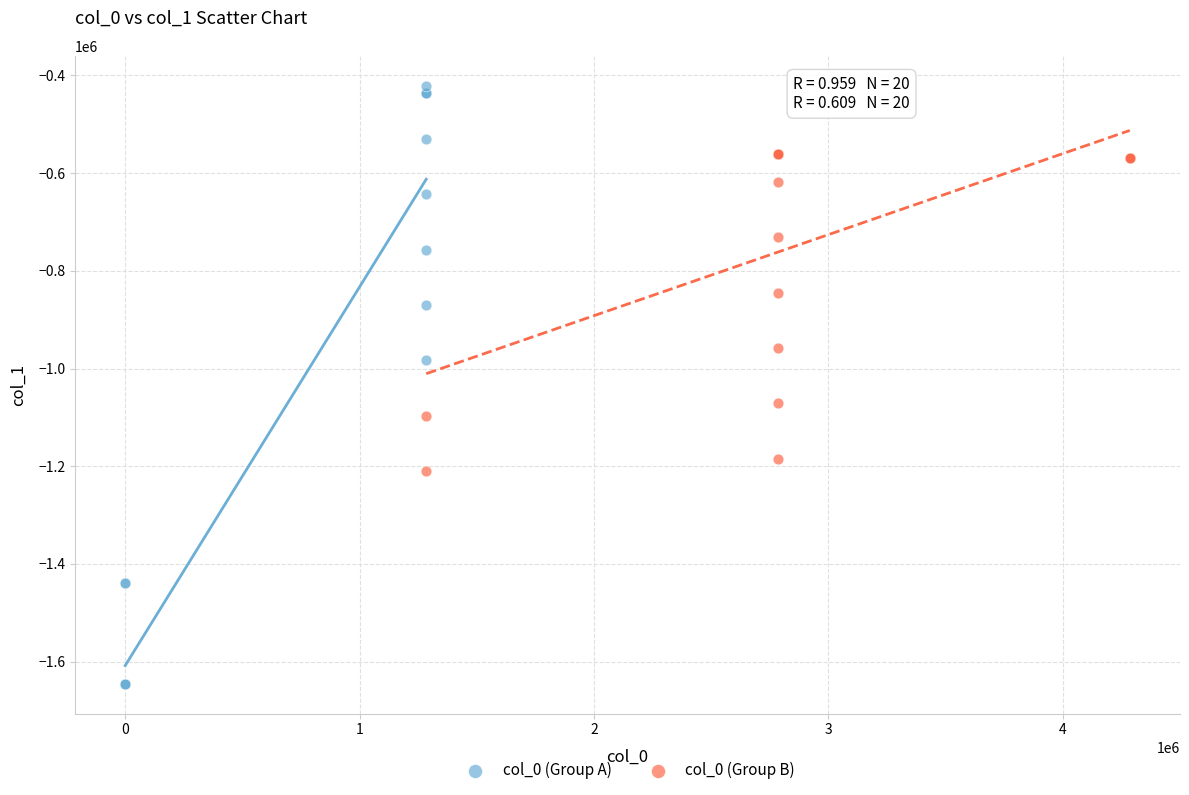

What are all the series names shown in the legend?

col_0 (Group A), col_0 (Group B)